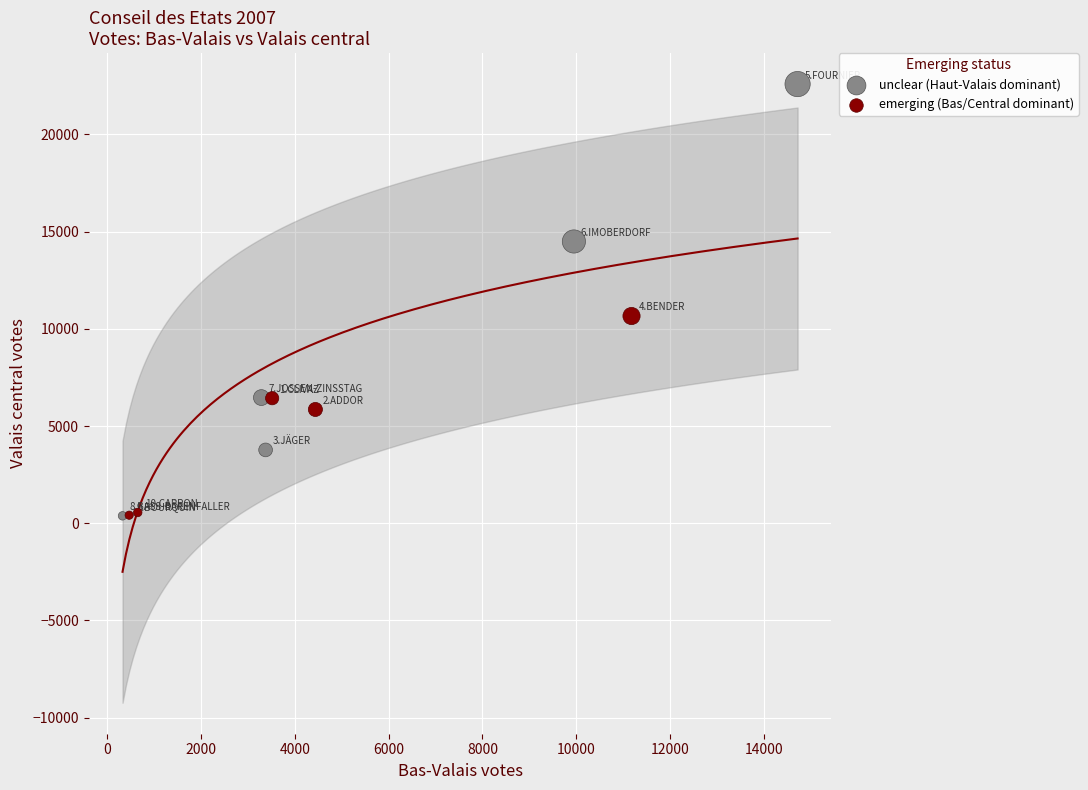

Which series has the widest spread of Y values?

unclear (Haut-Valais dominant)